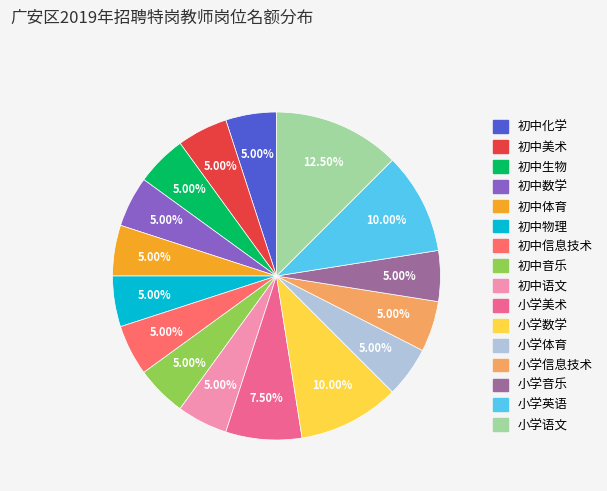

What is the largest slice in the pie chart?

小学语文